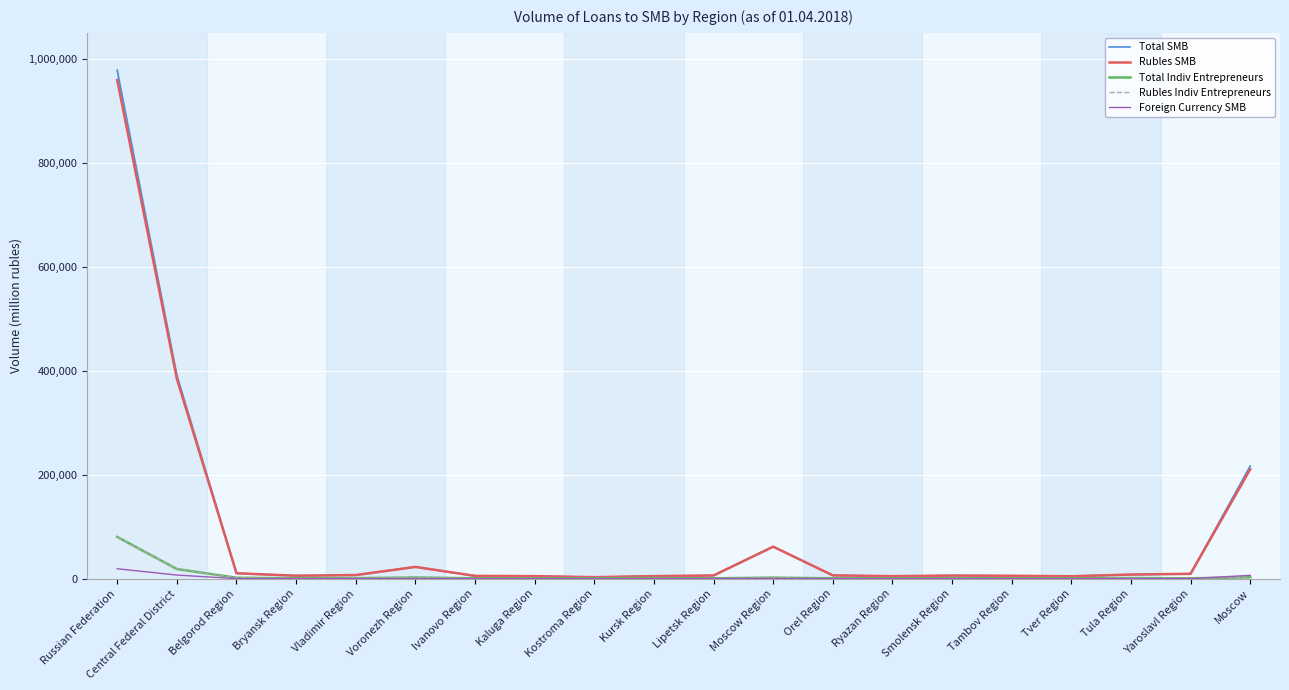

True or false: Rubles Indiv Entrepreneurs and Rubles SMB intersect in this chart.

False